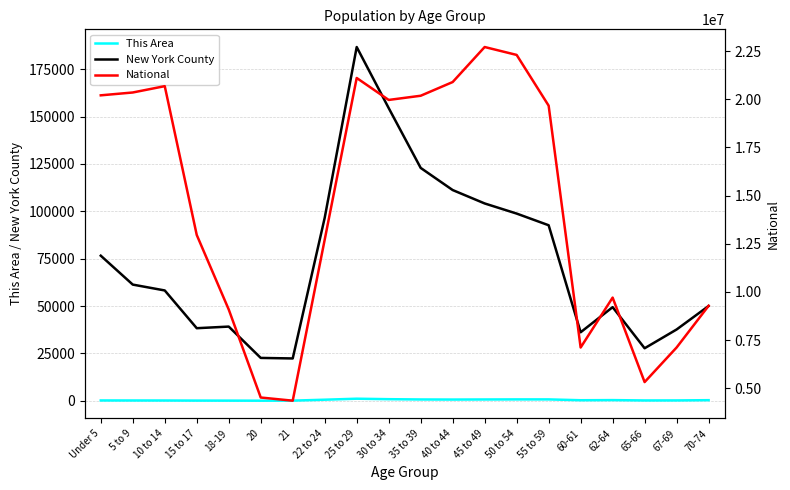

The value of New York County at 15 to 17 is 38304. True or false?

True